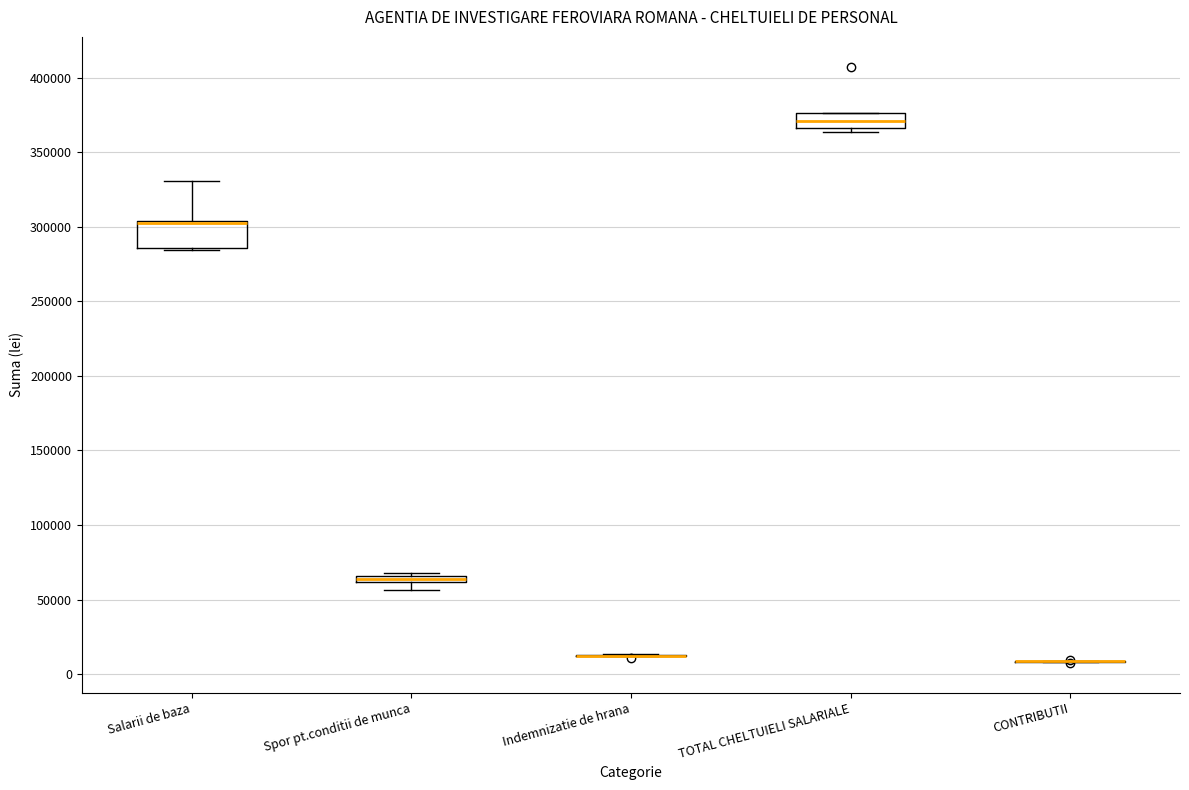

Where does the upper whisker of the box for Salarii de baza end on the y-axis? The values are not printed on the chart, so give them approximately, as read against the axis.

330000